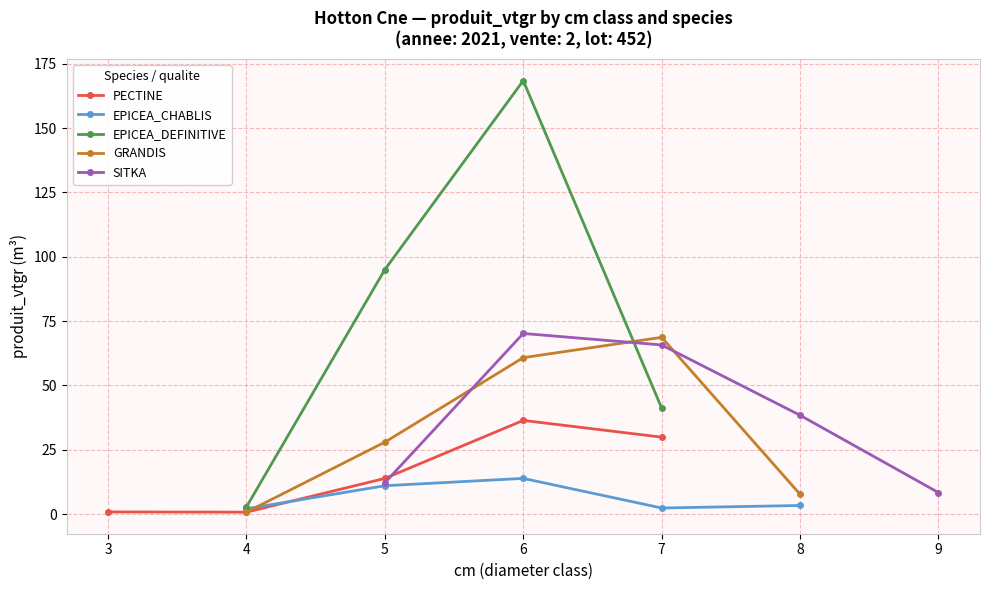

What is the value of the GRANDIS point at the 5th from the left?

7.7